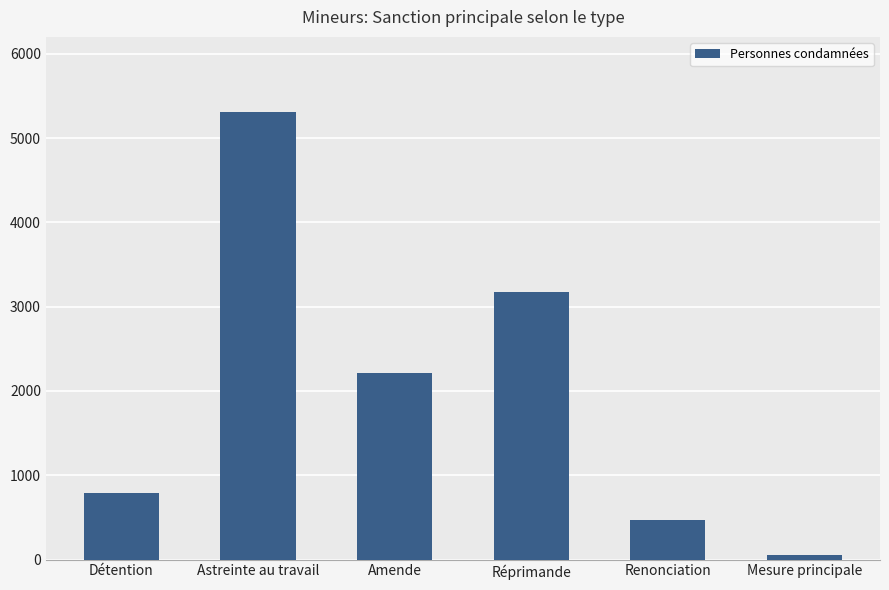

What value does the data have at Renonciation?

468